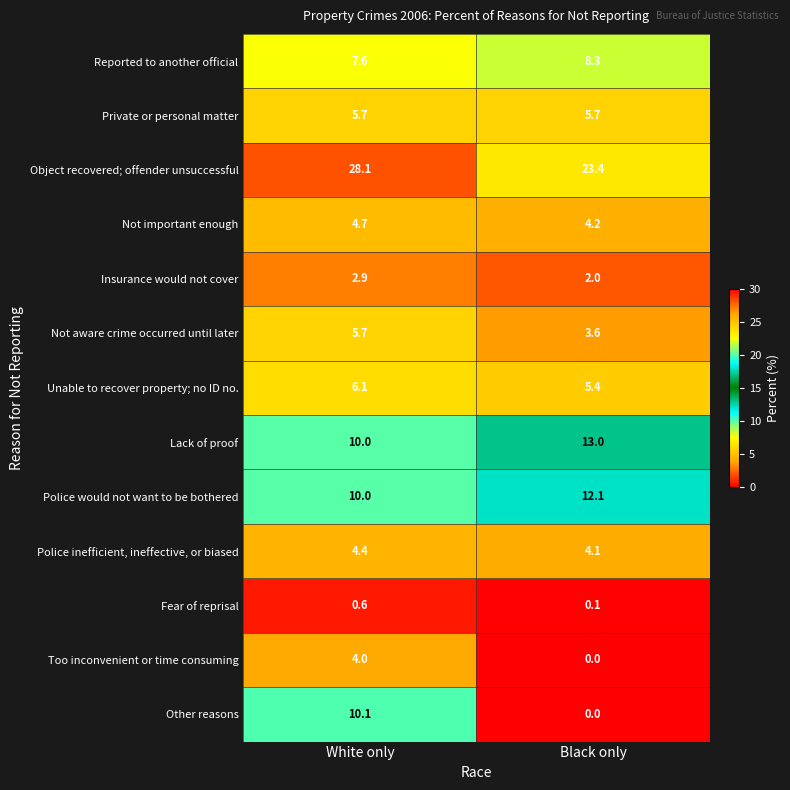

Reading left to right, what are all the values shown in this chart?

Reported to another official: 7.6	8.3
Private or personal matter: 5.7	5.7
Object recovered; offender unsuccessful: 28.1	23.4
Not important enough: 4.7	4.2
Insurance would not cover: 2.9	2.0
Not aware crime occurred until later: 5.7	3.6
Unable to recover property; no ID no.: 6.1	5.4
Lack of proof: 10.0	13.0
Police would not want to be bothered: 10.0	12.1
Police inefficient, ineffective, or biased: 4.4	4.1
Fear of reprisal: 0.6	0.1
Too inconvenient or time consuming: 4.0	0.0
Other reasons: 10.1	0.0